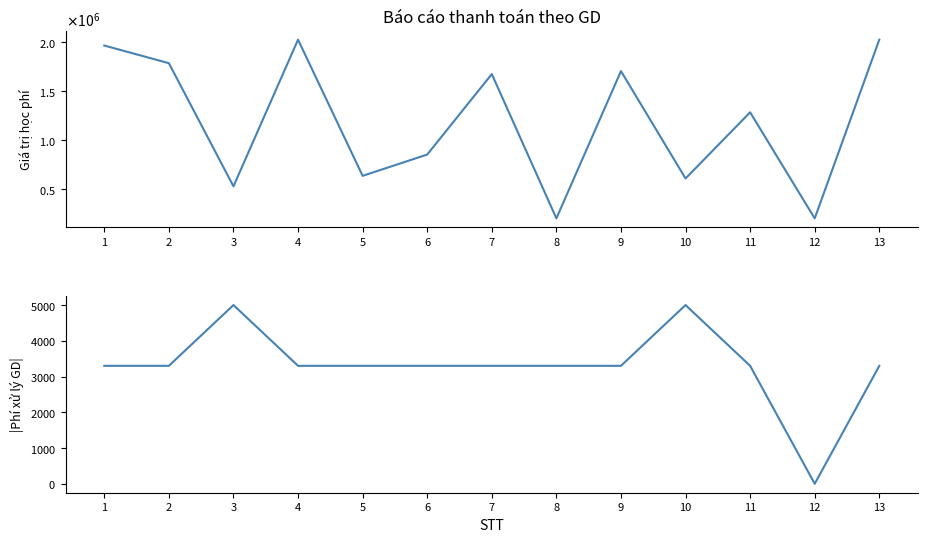

Reading right to left, extract all data points from this chart.

Giá trị học phí: 13=2025500	12=202500	11=1284500	10=609500	9=1704500	8=202500	7=1674500	6=853500	5=636500	4=2025500	3=529500	2=1785500	1=1965500
Phí xử lý giao dịch: 13=3300	12=0	11=3300	10=5000	9=3300	8=3300	7=3300	6=3300	5=3300	4=3300	3=5000	2=3300	1=3300